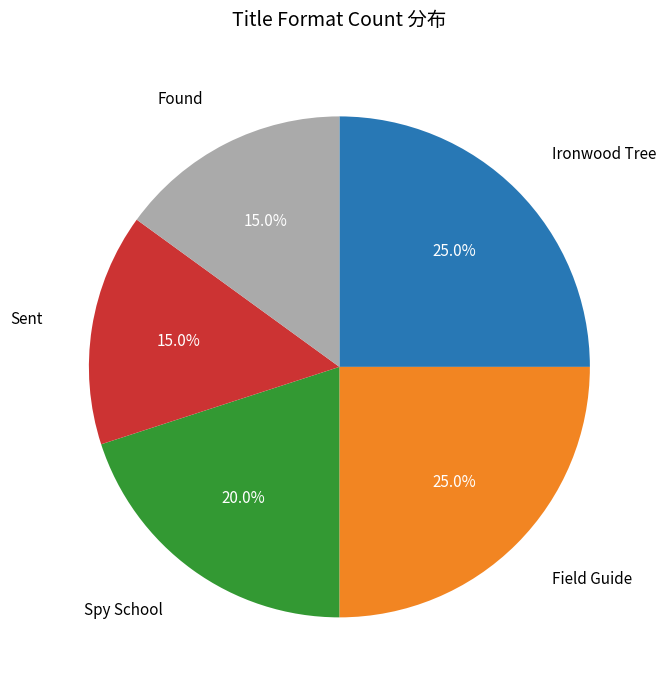

Count the number of slices in the pie.

5